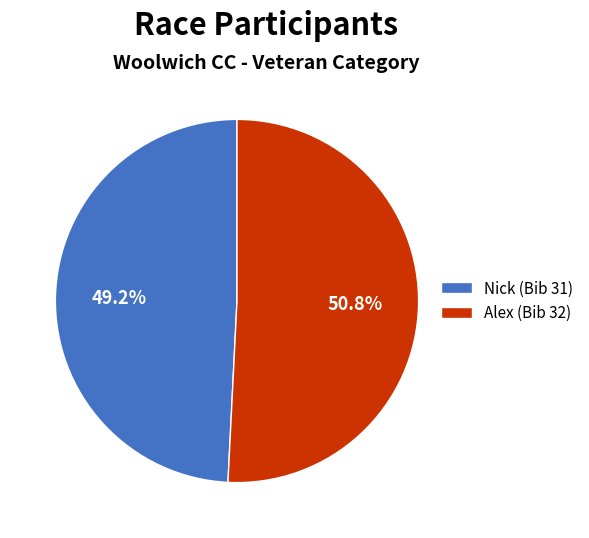

Which slice is the smallest?

Nick